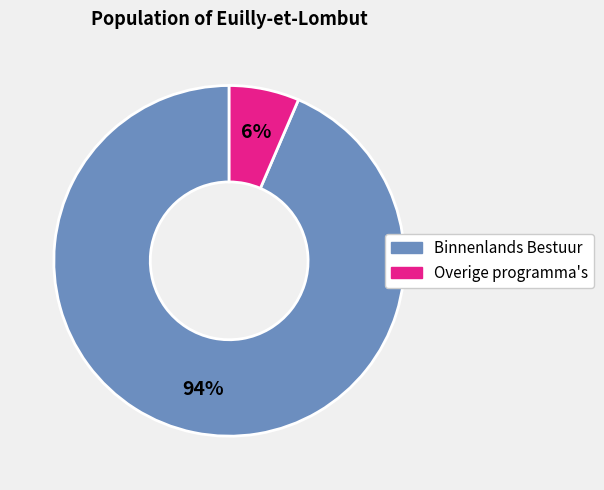

Is there any slice that represents more than half of the pie?

Yes